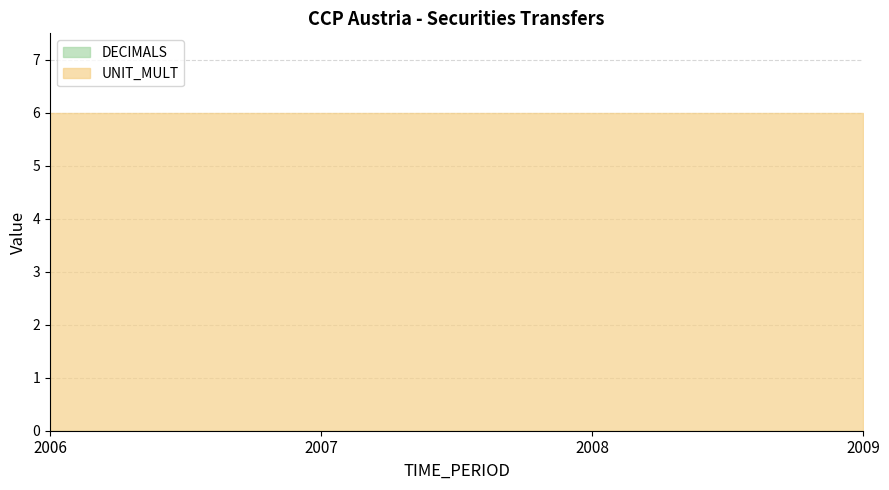

Reading right to left, what are all the values shown in this chart?

DECIMALS: 2009=0	2008=0	2007=0	2006=0
UNIT_MULT: 2009=6	2008=6	2007=6	2006=6